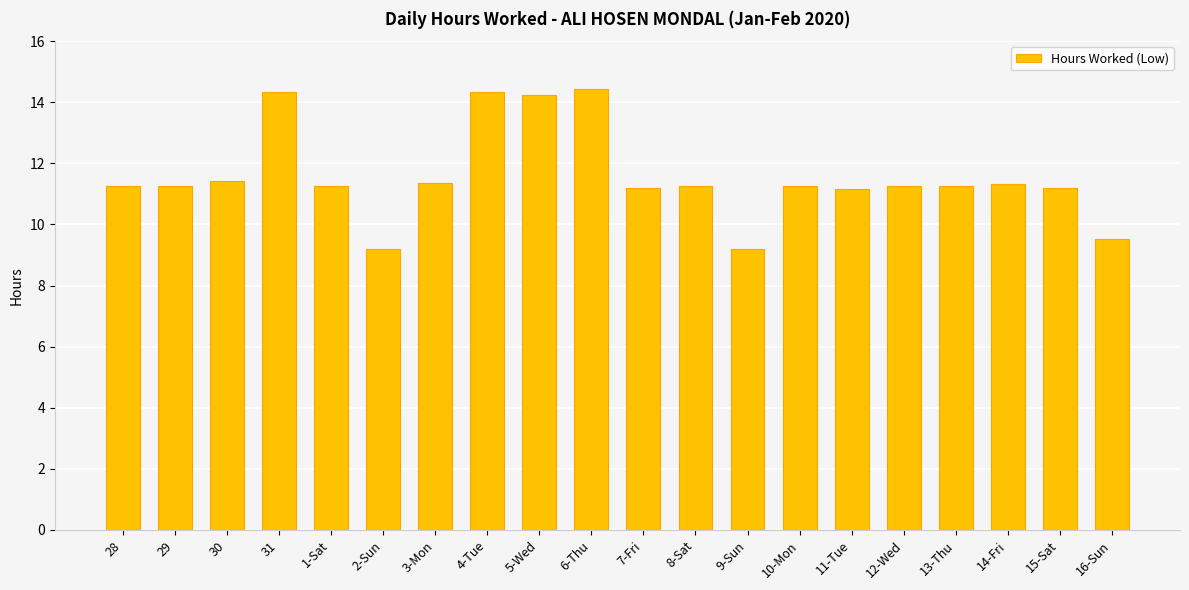

Are the bars grouped side by side (vs. stacked)?

No